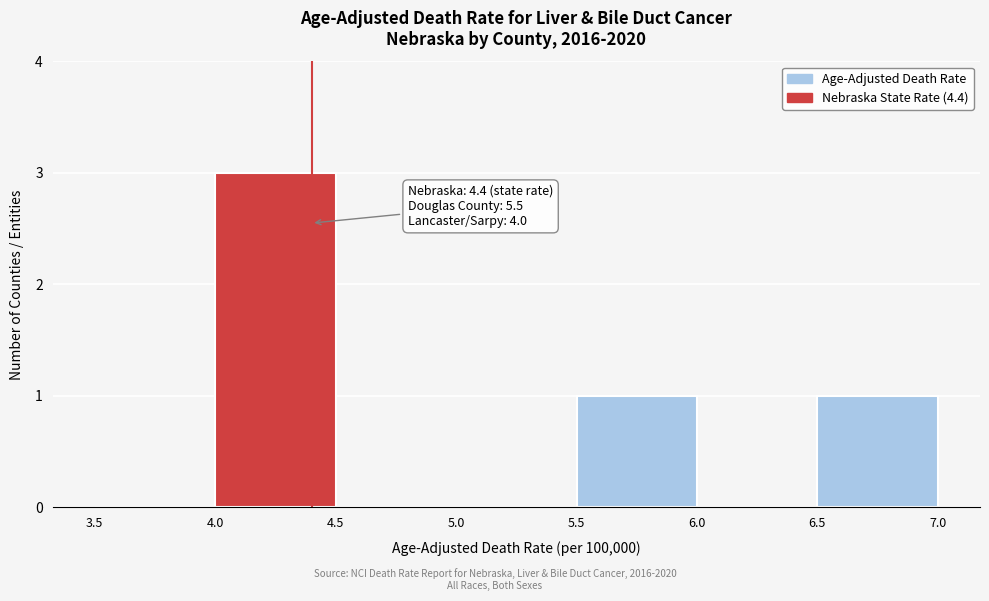

Which range on the x-axis has the tallest bar?

4.0 to 4.5